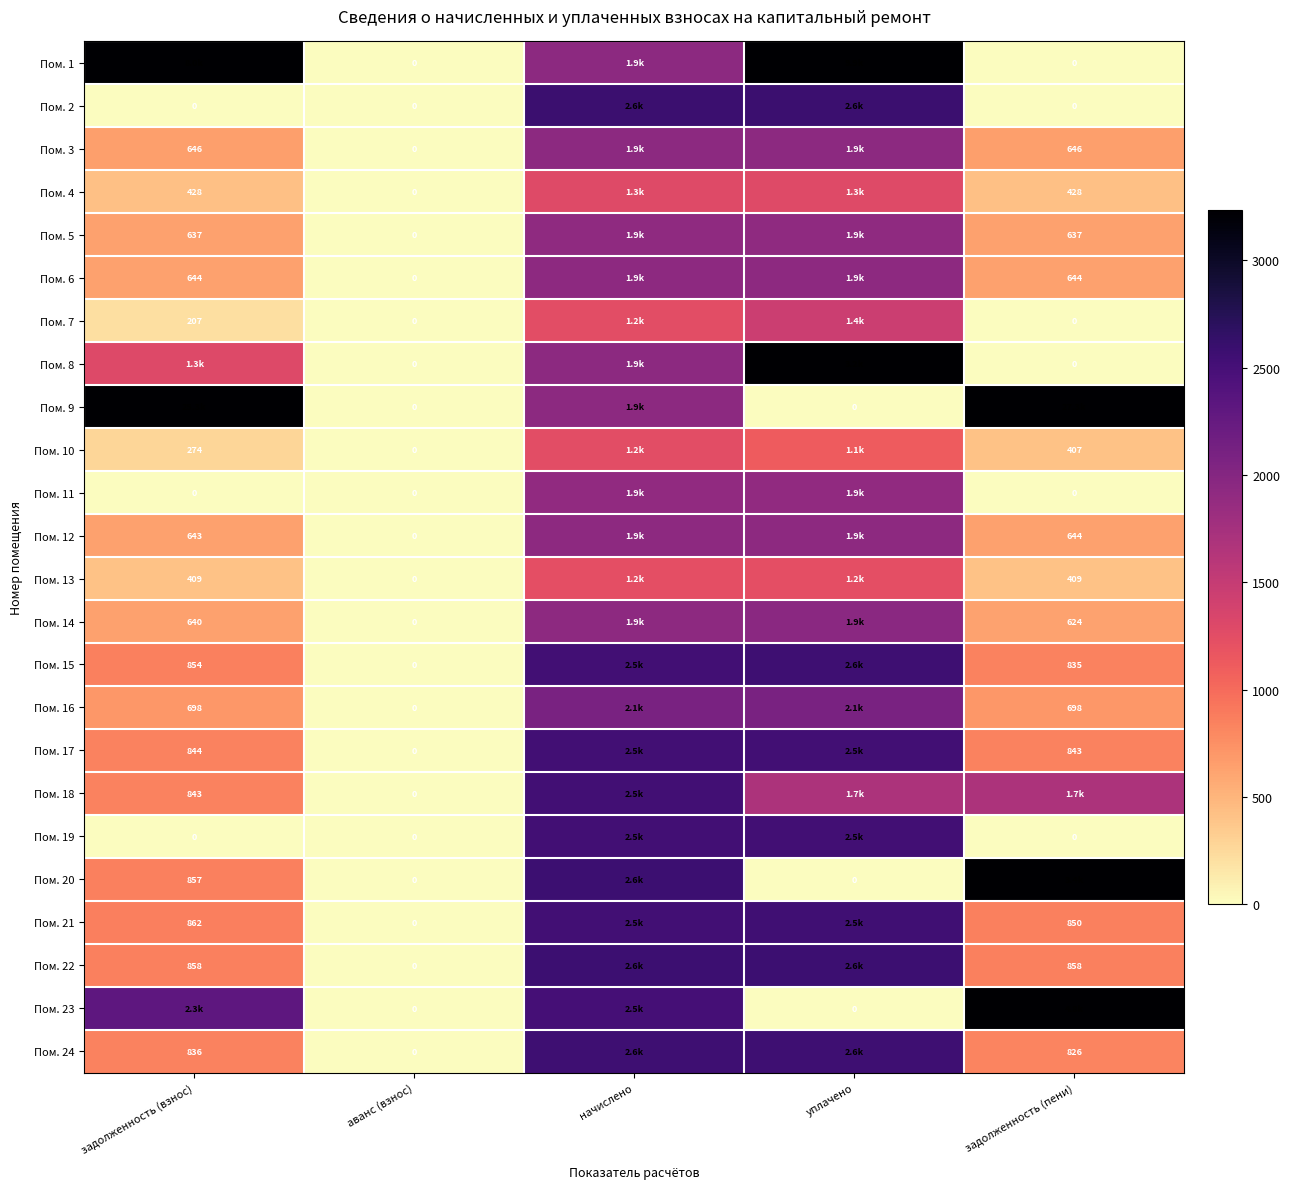

Is the value of Пом. 7 at задолженность (взнос) greater than the value of Пом. 8 at аванс (взнос)?

Yes